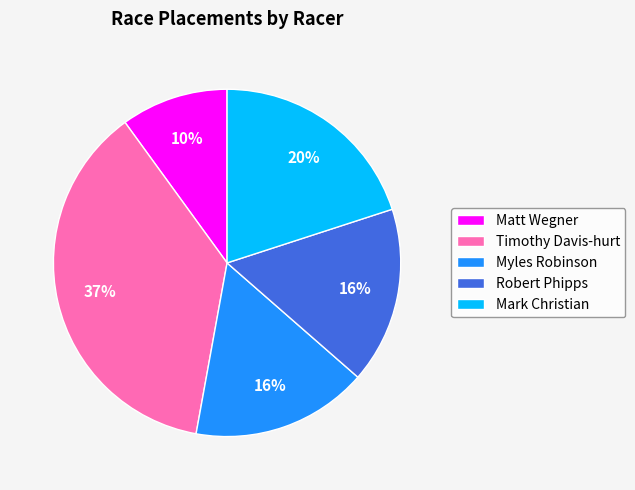

Is it true that Mark Christian is 20% of the pie?

True